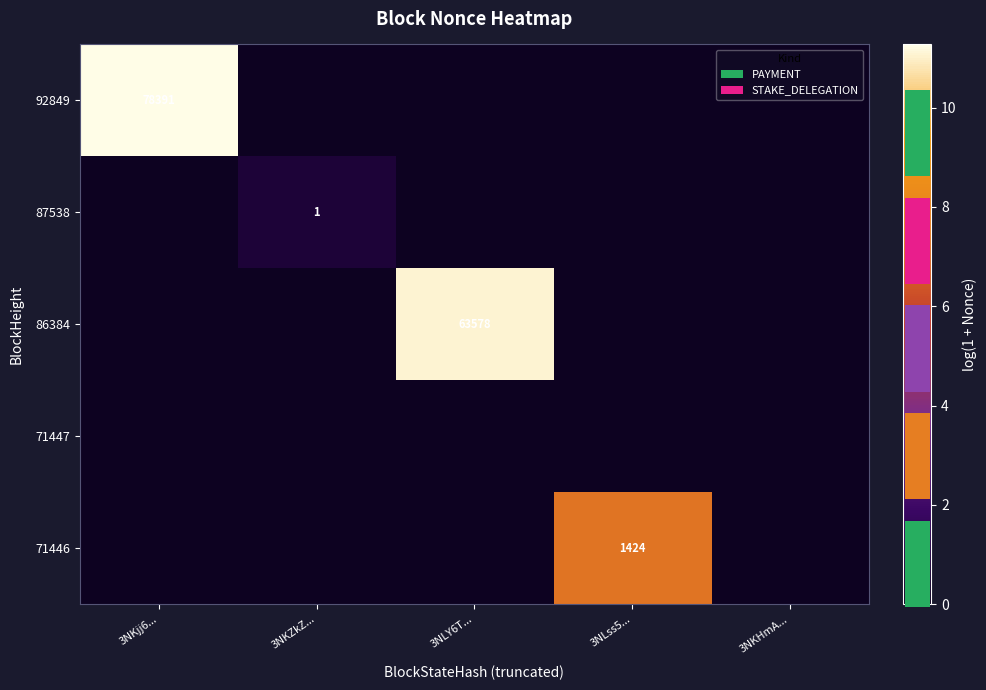

At which category is the sum across all series the highest?

3NKjj6...